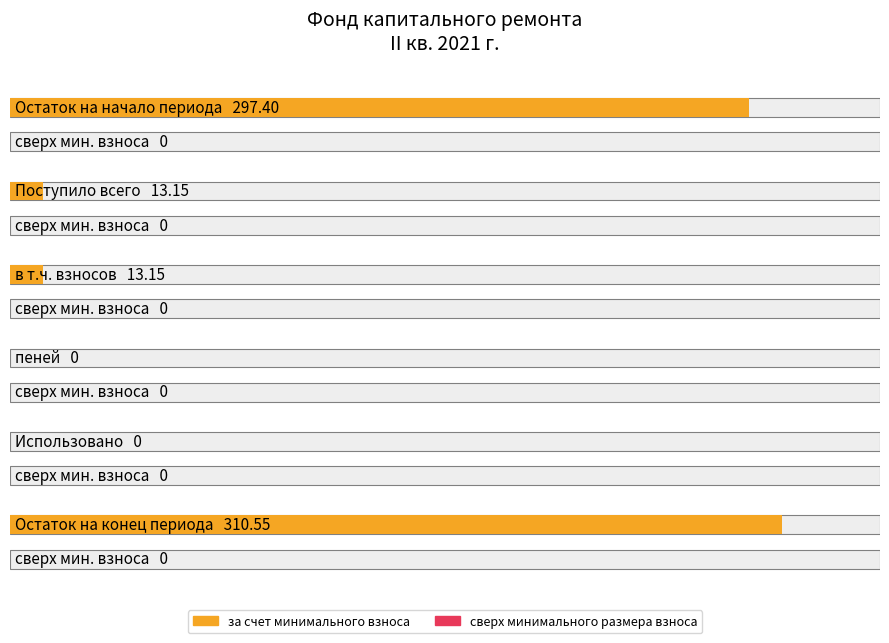

How many bars are there in total?

12